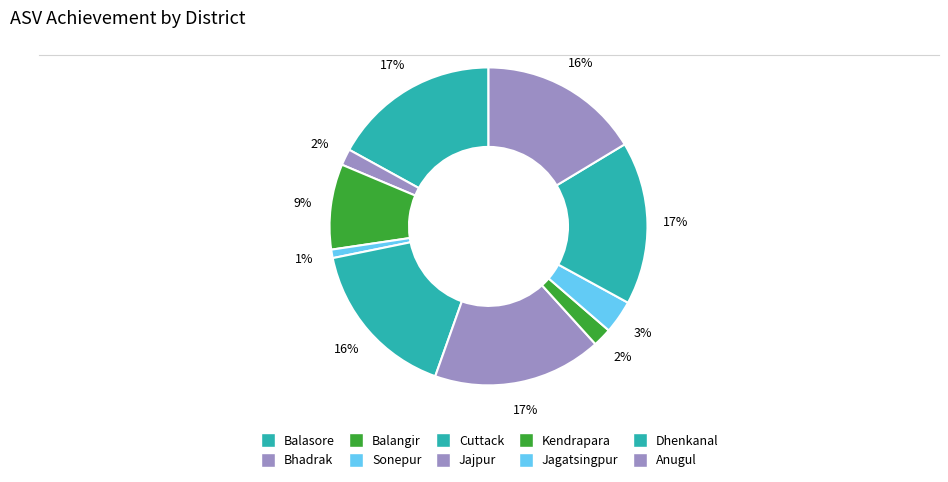

Is there a majority slice in this chart?

No